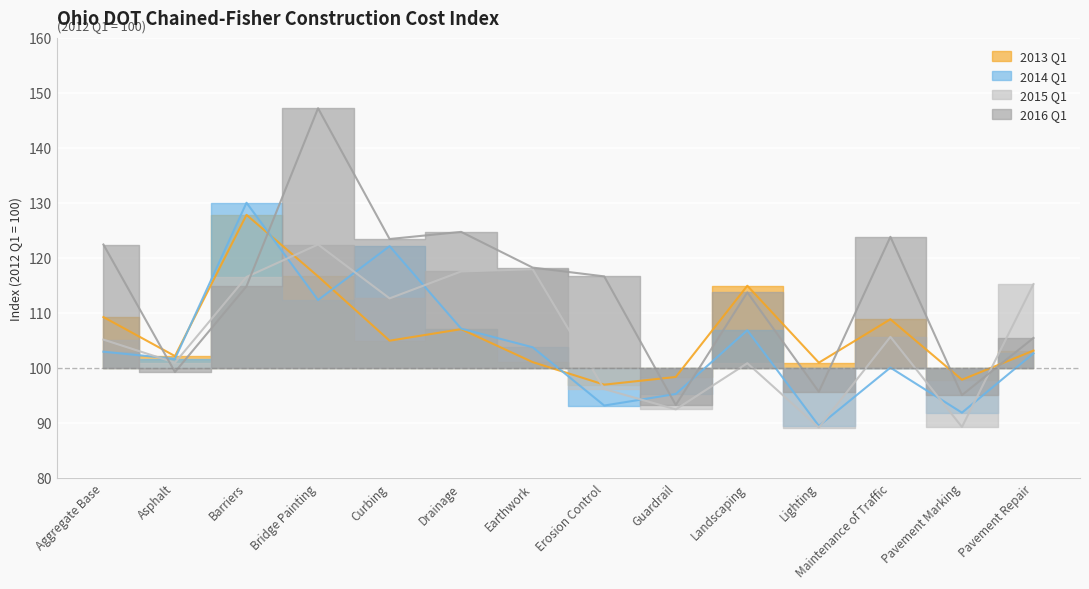

What is the total value across all series at Landscaping?

436.2